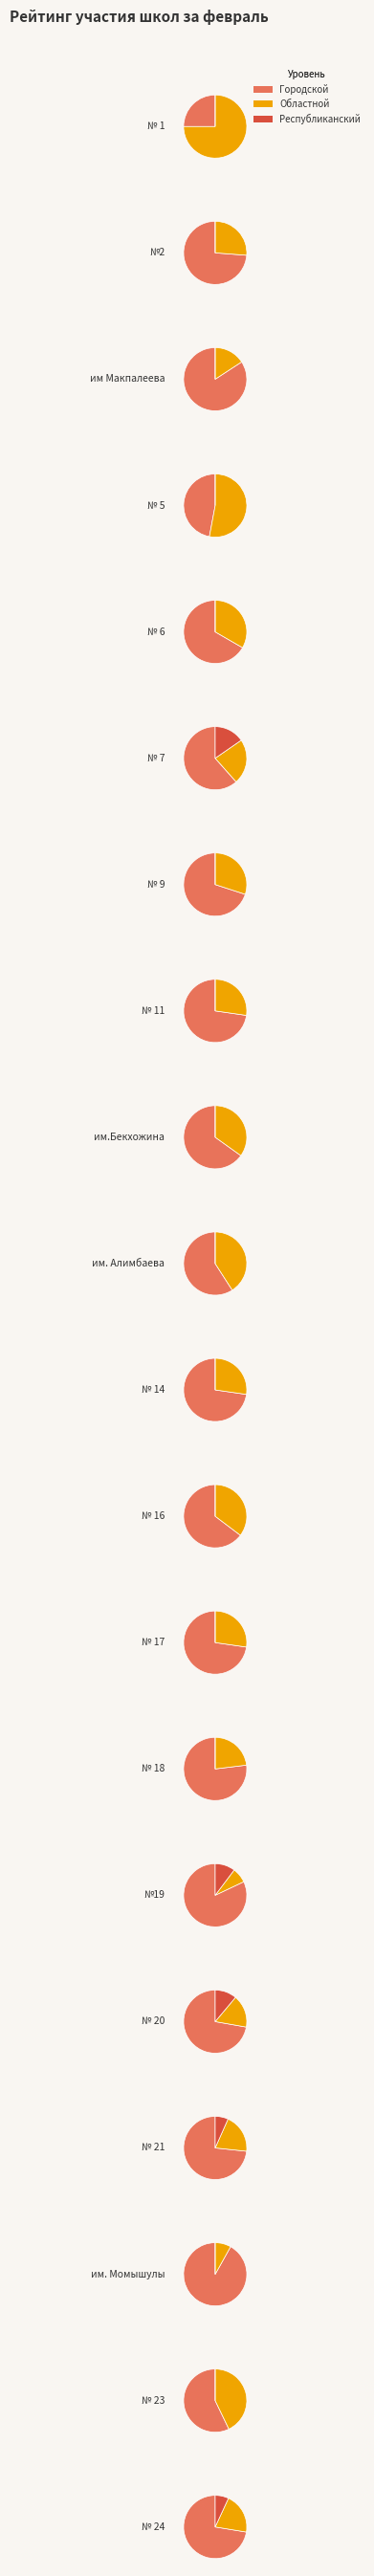

Is the sum of № 23 and № 6 greater than half?

No